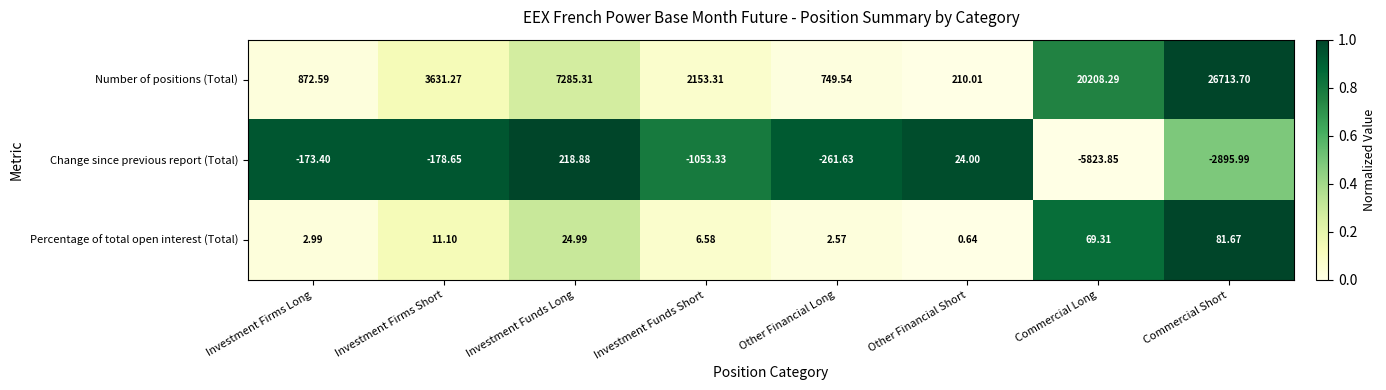

Is the value of Percentage of total open interest (Total) at Commercial Short greater than the value of Change since previous report (Total) at Other Financial Short?

Yes